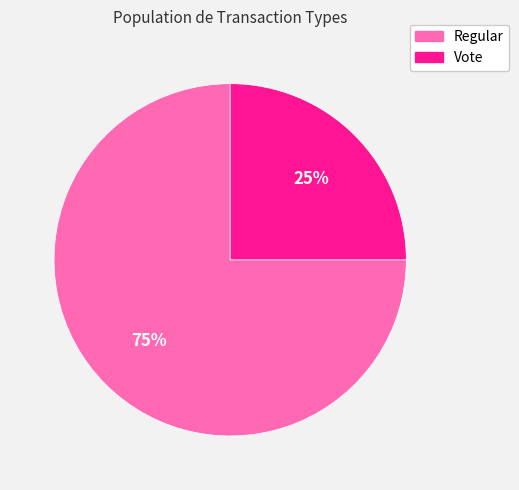

True or false: Vote accounts for 10% of the total.

False